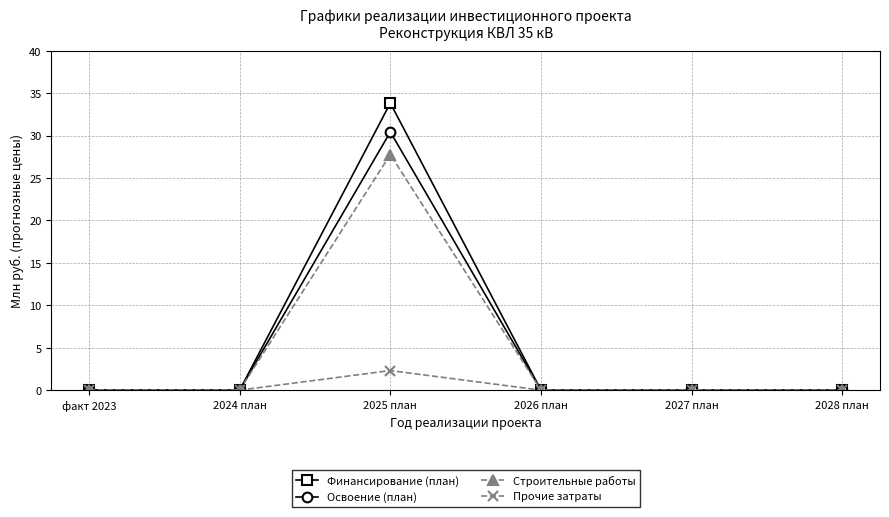

What position from the left is 2024 план?

2